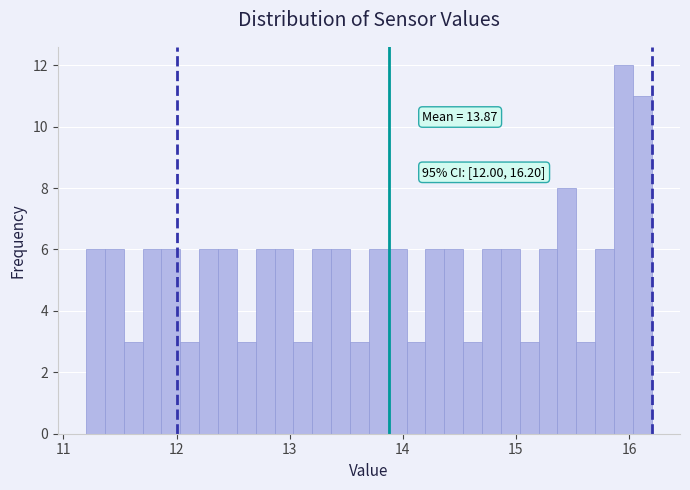

Read against the x-axis, roughly where is the centre of the tallest bar?

16.0